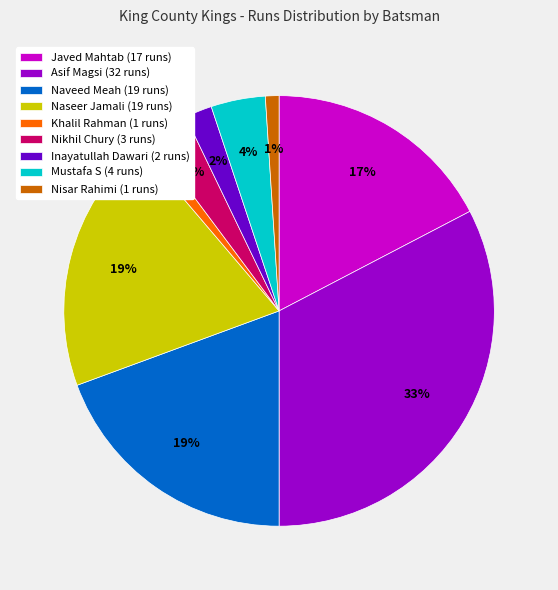

To the nearest percent, what portion does Naveed Meah represent?

19%